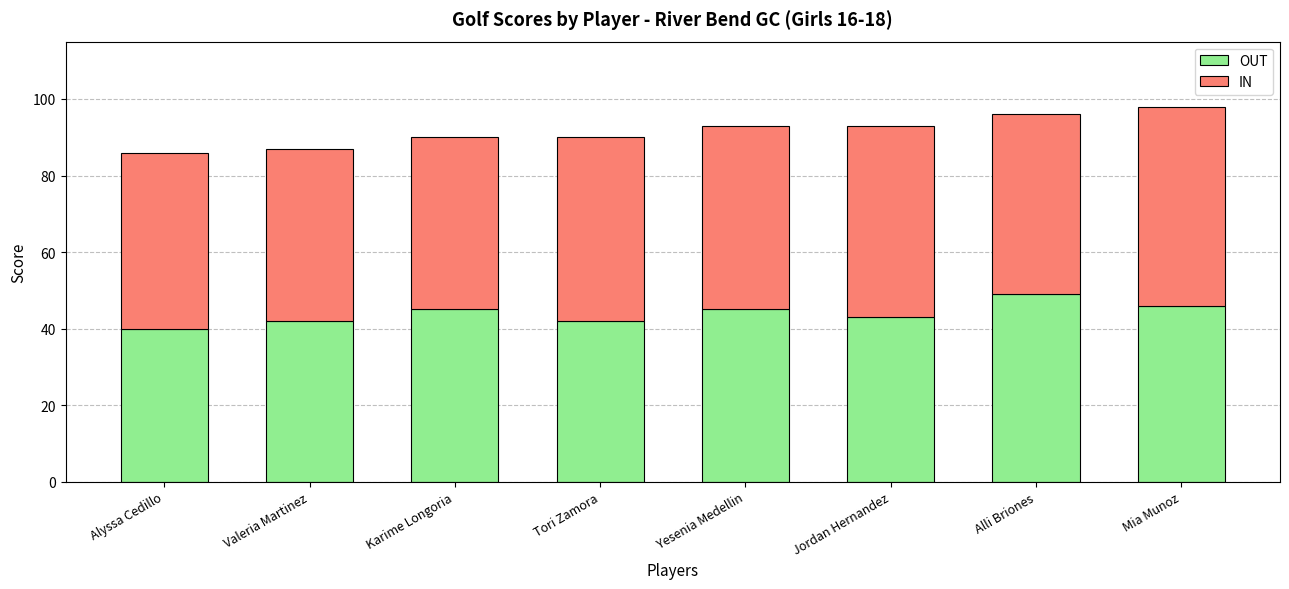

What is the difference between the second highest and minimum values in the OUT series?

6